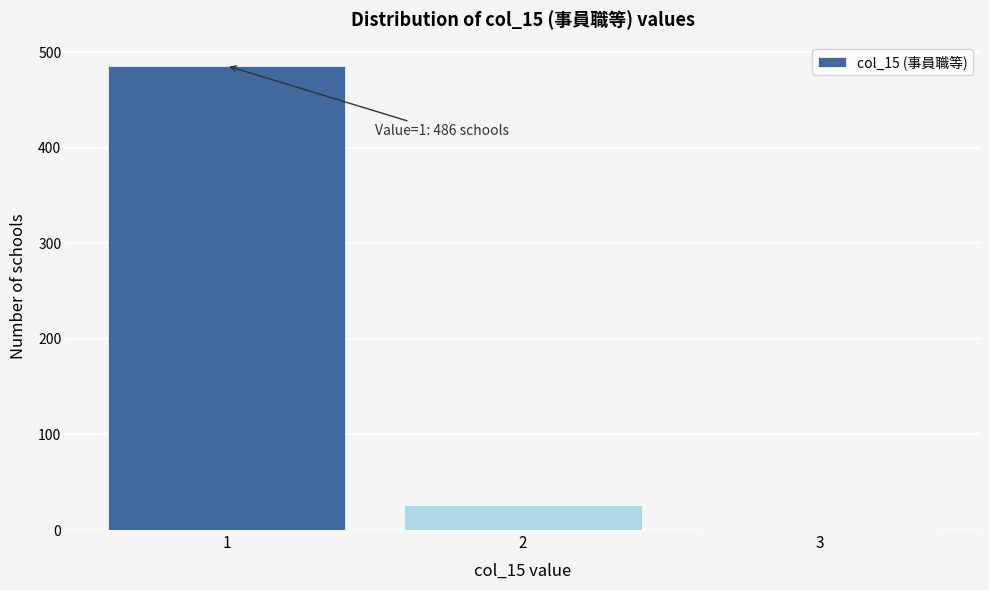

Reading left to right, list all the values displayed in this chart.

1=486	2=26	3=1